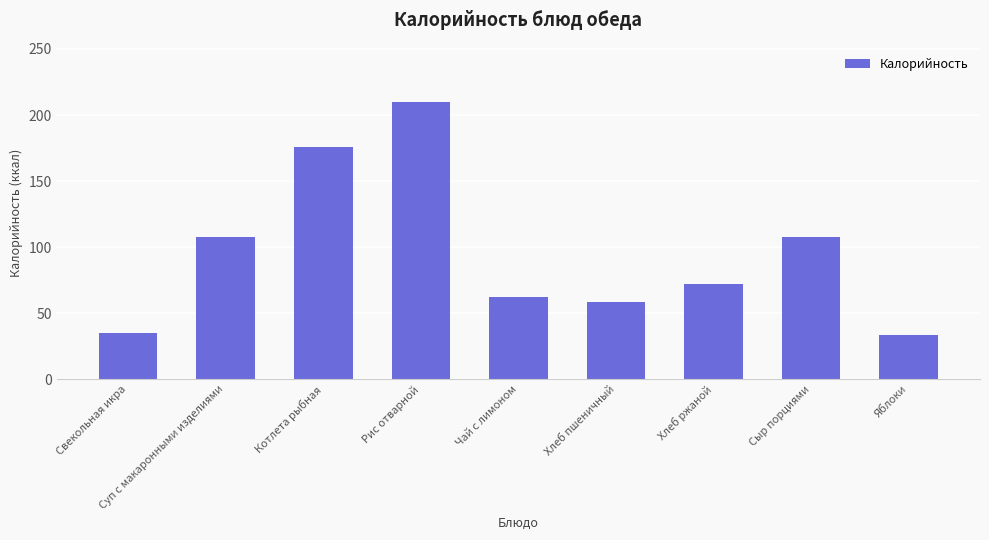

Read the value at Хлеб ржаной.

72.4